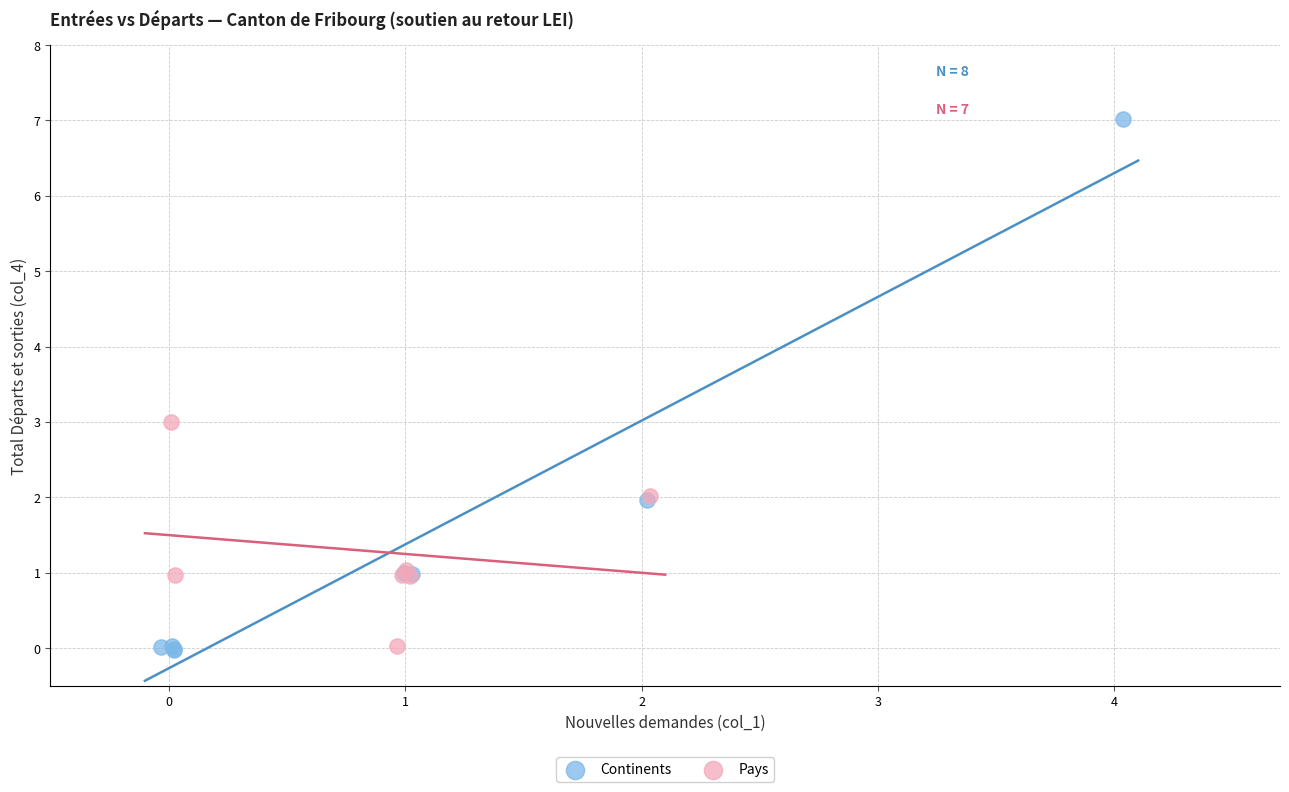

Which series reaches the maximum Y coordinate?

Continents